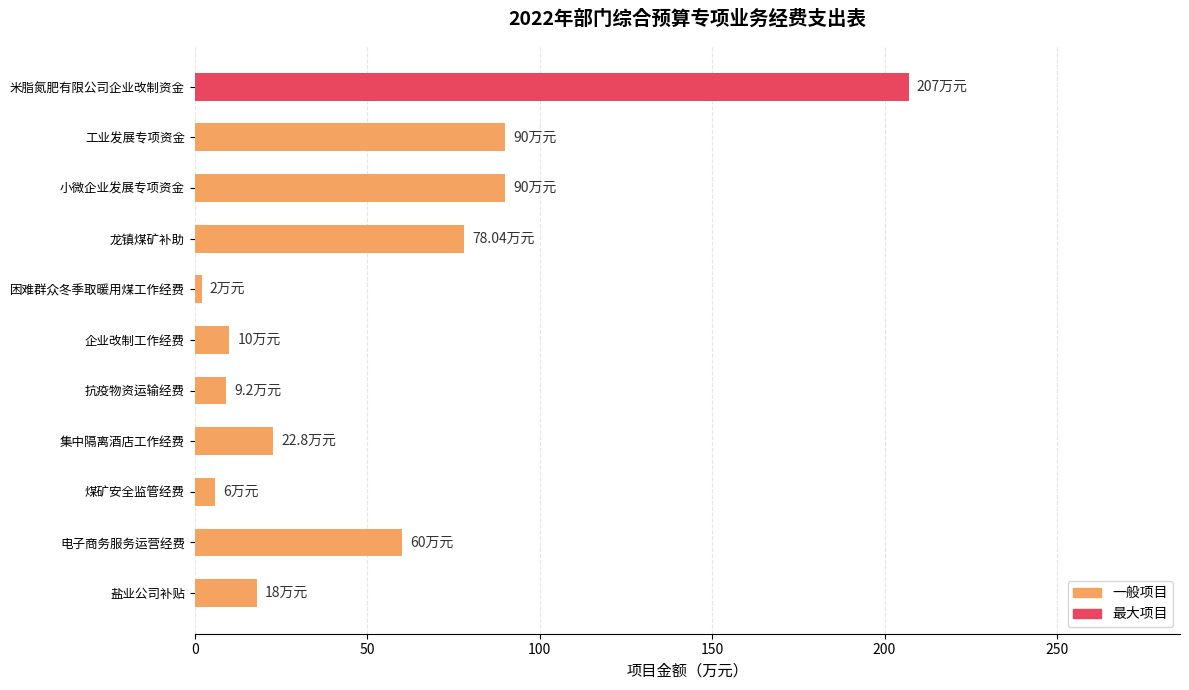

What is the sum of all values?

593.0